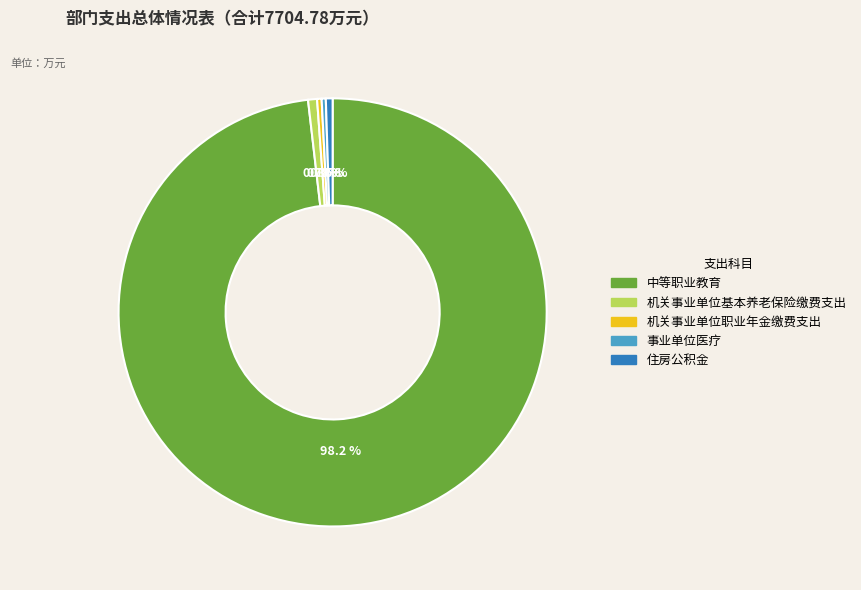

Does any single category account for the majority?

Yes